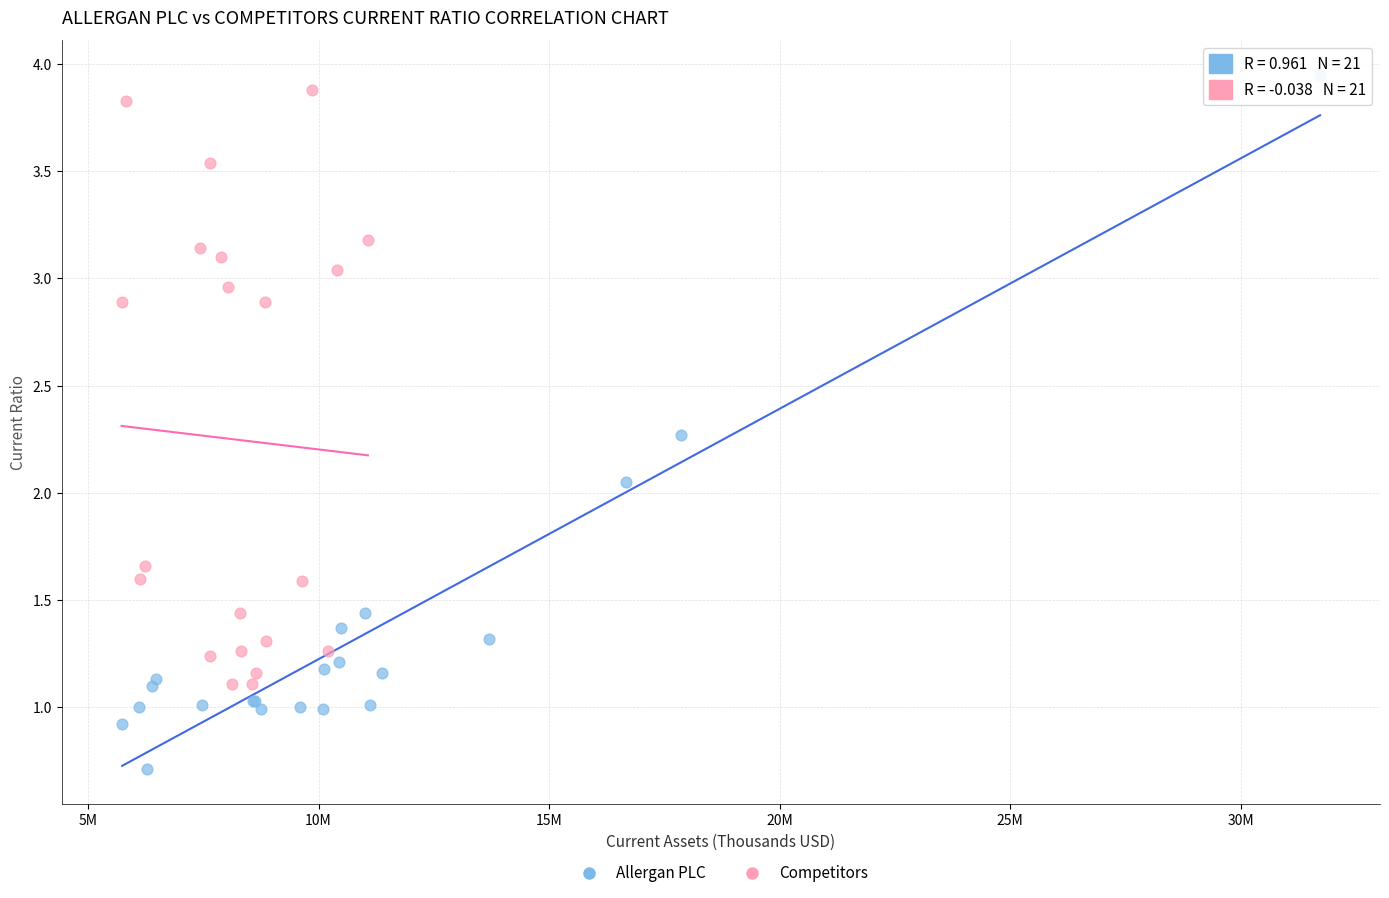

Which series has the widest spread of Y values?

Allergan PLC